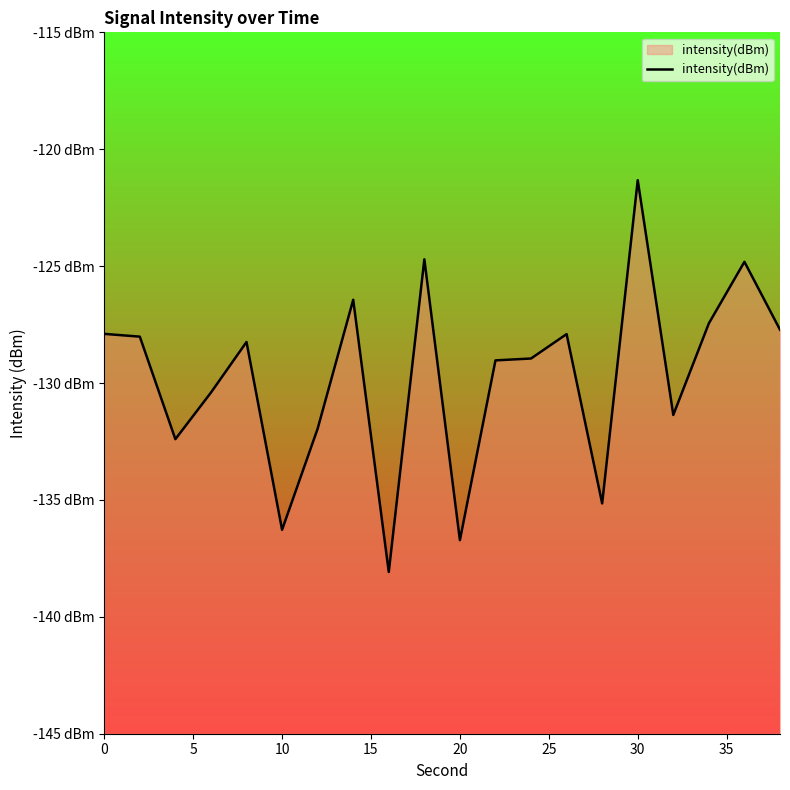

How many data points are less than -128?

12